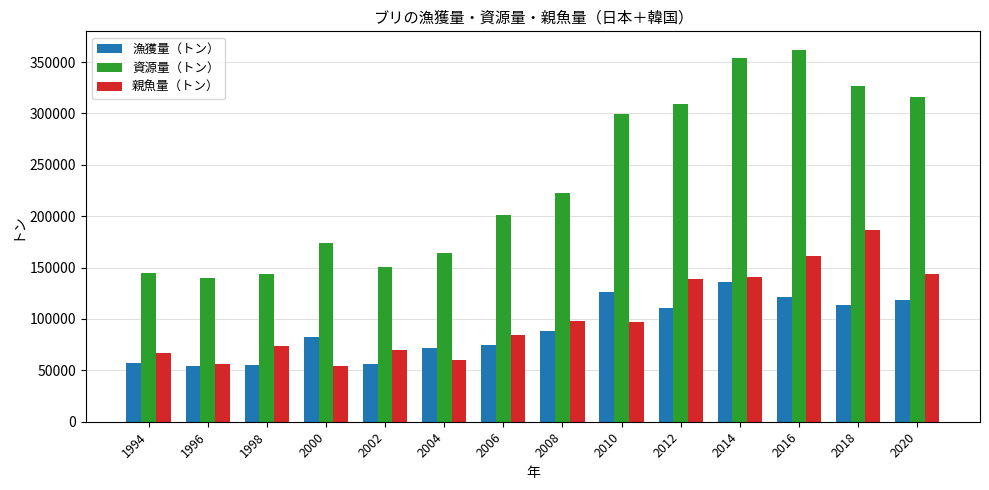

What is the difference between the highest and lowest values at 2010?

202660